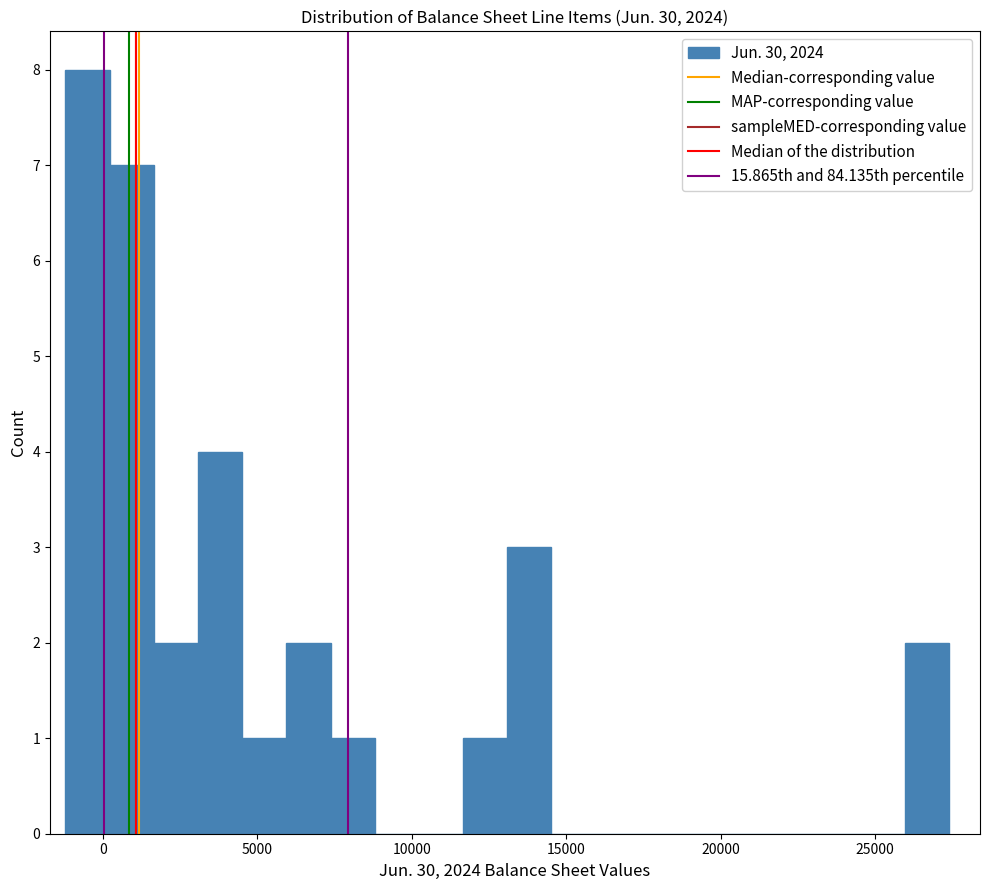

Around what value on the x-axis is the tallest bar? Give the approximate position of its centre, as read against the axis.

-500